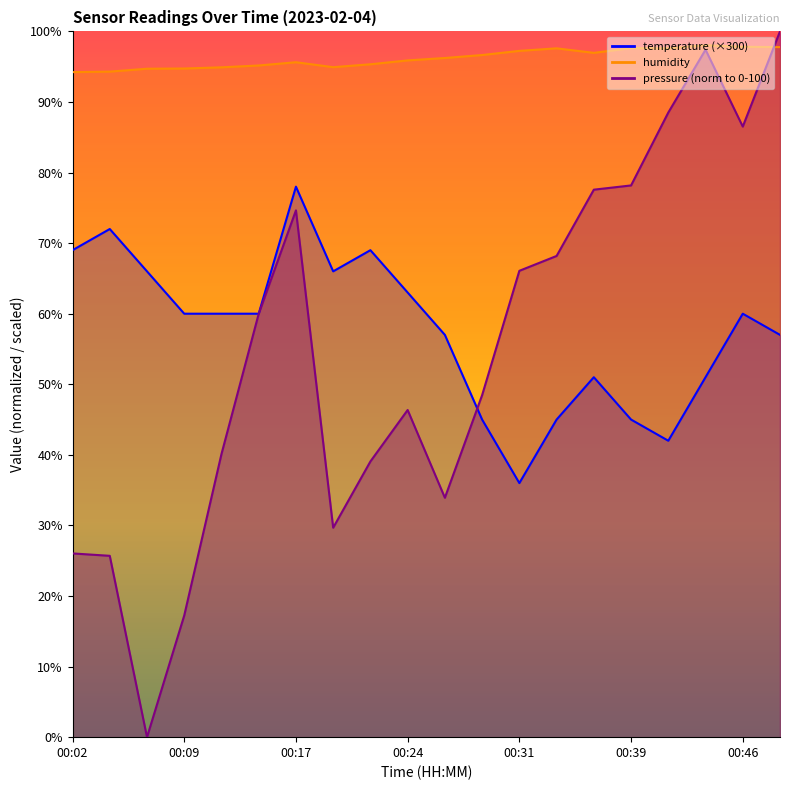

What is the difference between the maximum and minimum values in the temperature series?

42.0